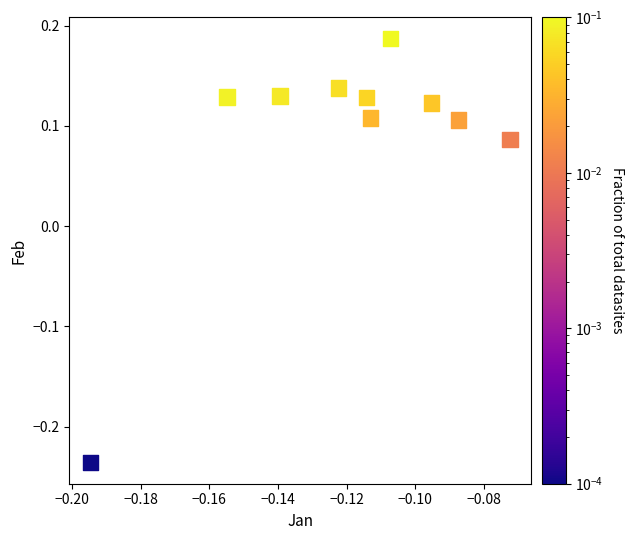

What is the range of Y values (max minus min)?

0.4